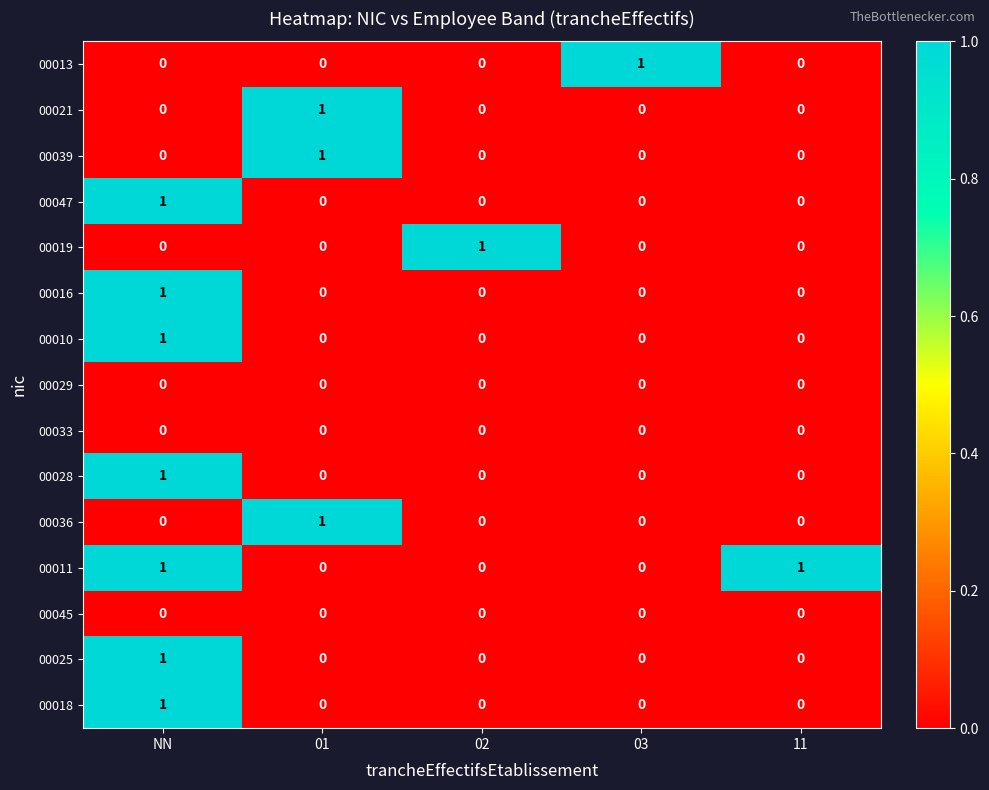

Which series has the largest total across all categories?

00011